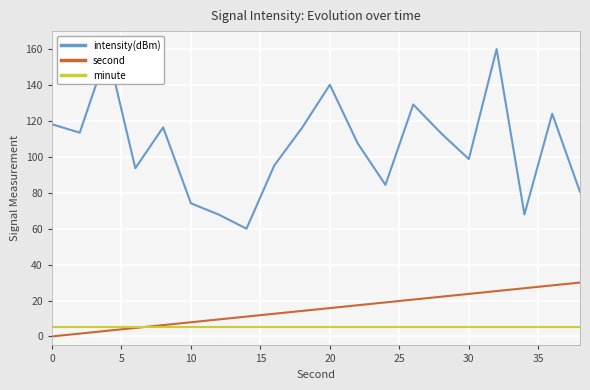

Does the chart have visible grid lines?

Yes